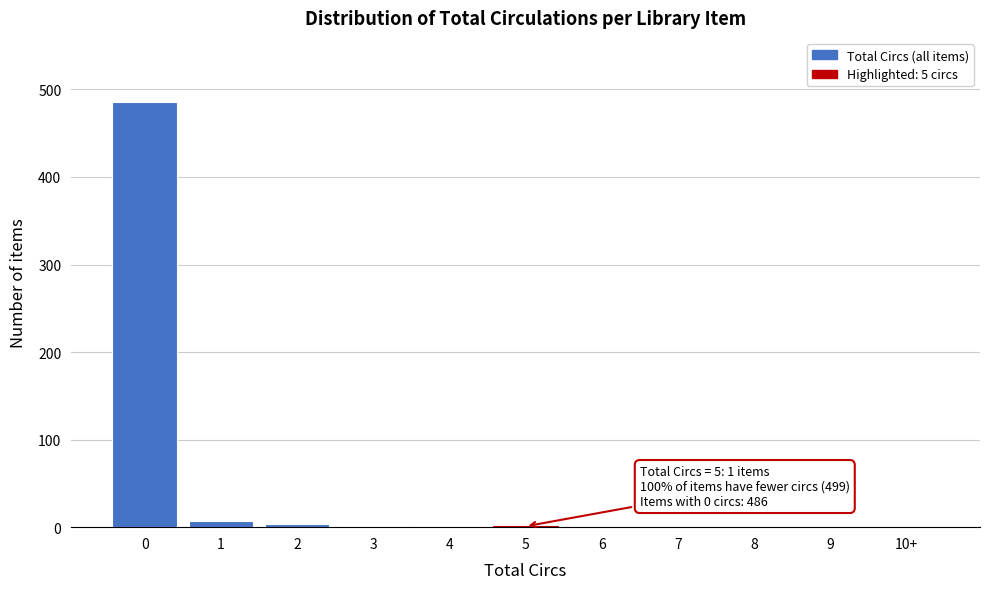

The value at 7 is 158. True or false?

False